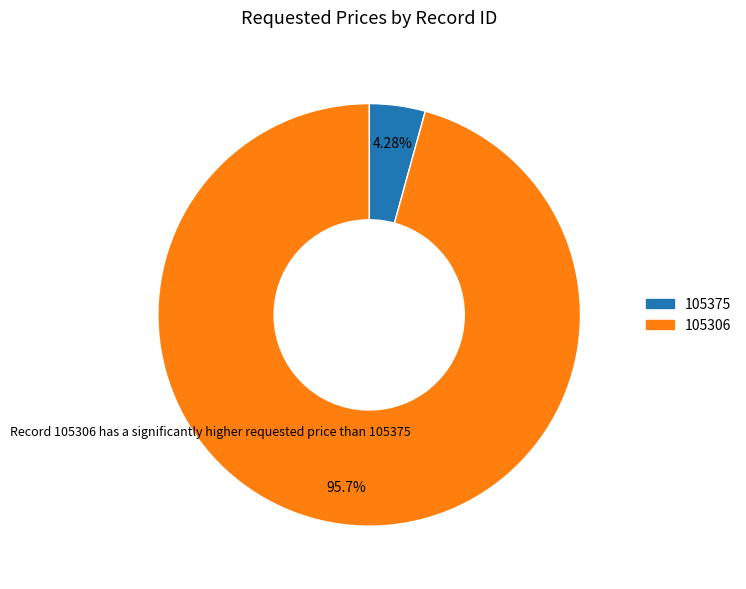

Between 105306 and 105375, which is larger?

105306